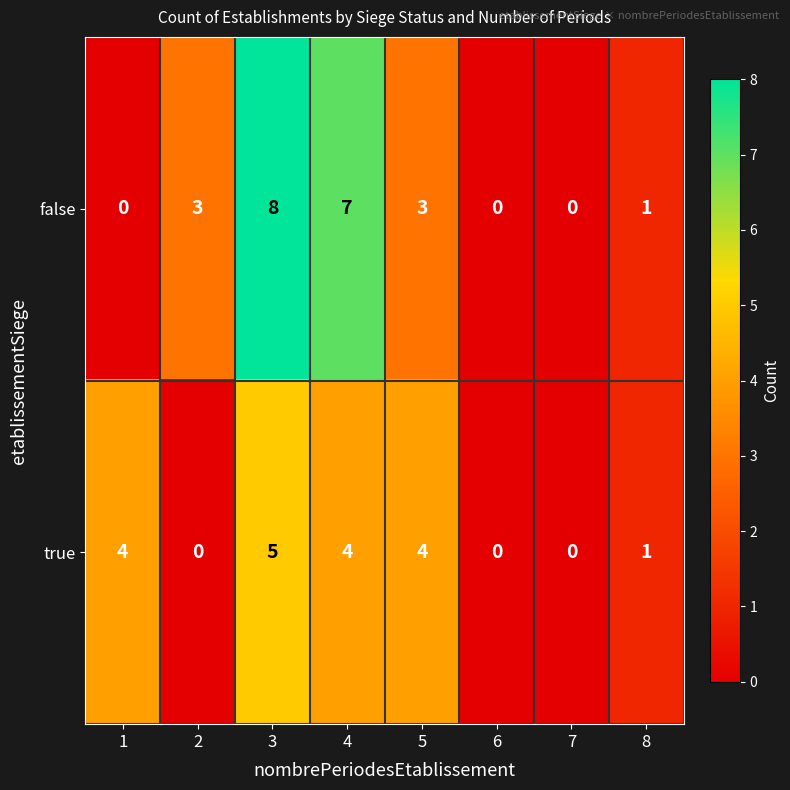

Count the true values in the range 0 to 4.

7